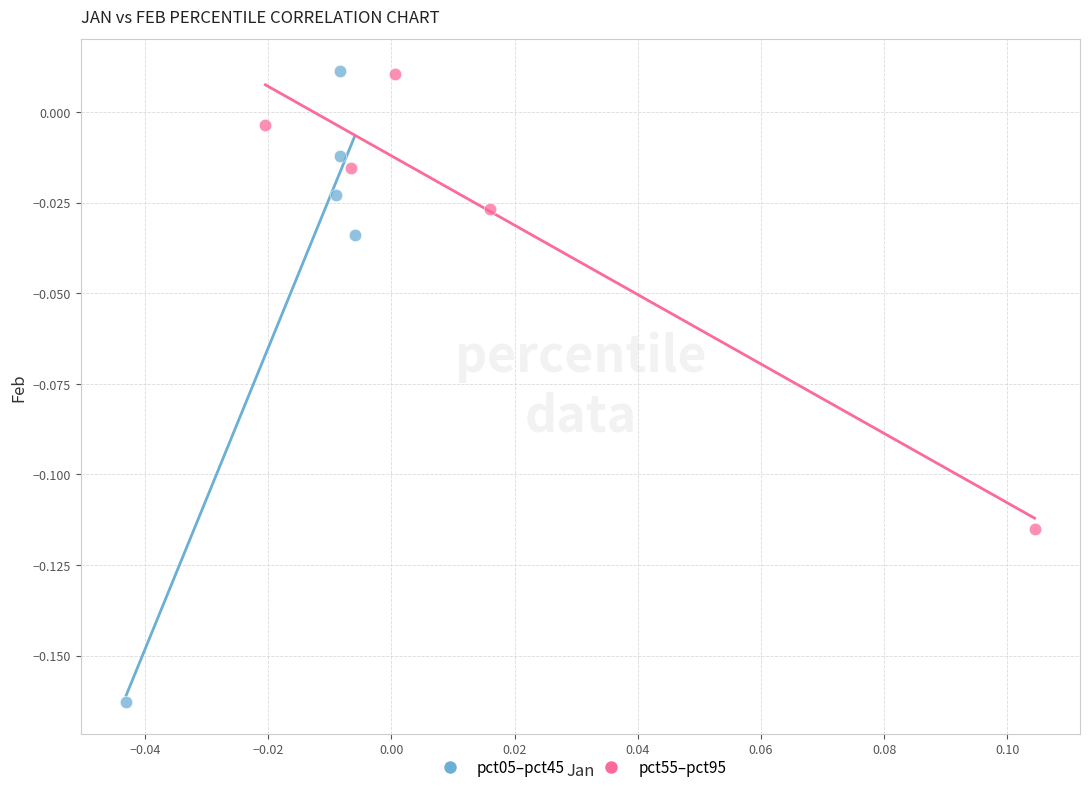

Which series contains the lowest Y value?

pct05–pct45